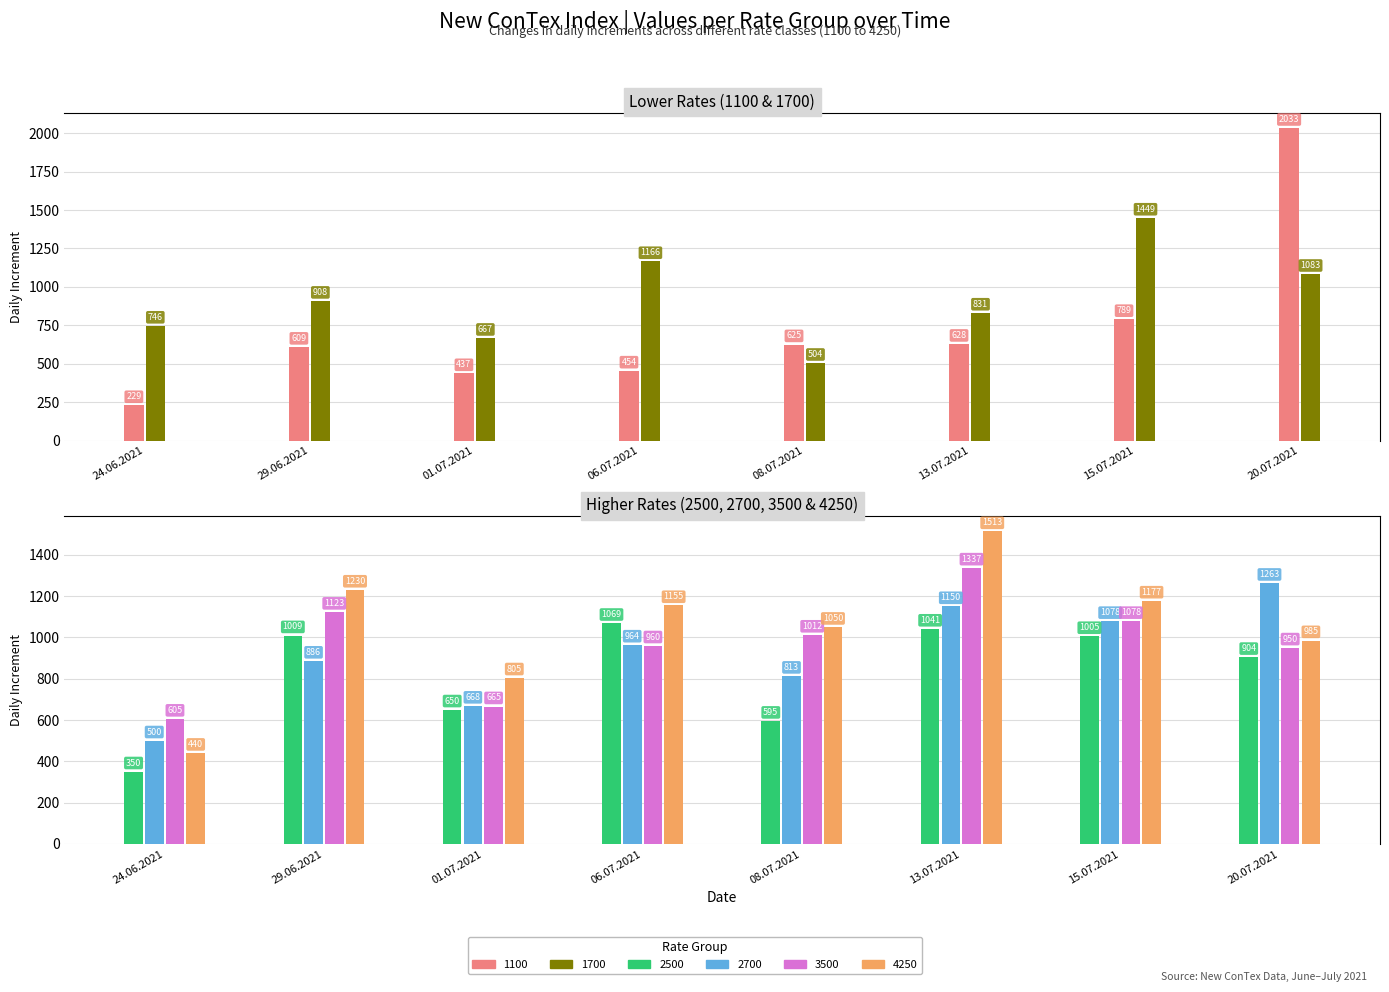

Reading left to right, extract all data points from this chart.

1100: 24.06.2021=229	29.06.2021=609	01.07.2021=437	06.07.2021=454	08.07.2021=625	13.07.2021=628	15.07.2021=789	20.07.2021=2033
1700: 24.06.2021=746	29.06.2021=908	01.07.2021=667	06.07.2021=1166	08.07.2021=504	13.07.2021=831	15.07.2021=1449	20.07.2021=1083
2500: 24.06.2021=350	29.06.2021=1009	01.07.2021=650	06.07.2021=1069	08.07.2021=595	13.07.2021=1041	15.07.2021=1005	20.07.2021=904
2700: 24.06.2021=500	29.06.2021=886	01.07.2021=668	06.07.2021=964	08.07.2021=813	13.07.2021=1150	15.07.2021=1078	20.07.2021=1263
3500: 24.06.2021=605	29.06.2021=1123	01.07.2021=665	06.07.2021=960	08.07.2021=1012	13.07.2021=1337	15.07.2021=1078	20.07.2021=950
4250: 24.06.2021=440	29.06.2021=1230	01.07.2021=805	06.07.2021=1155	08.07.2021=1050	13.07.2021=1513	15.07.2021=1177	20.07.2021=985